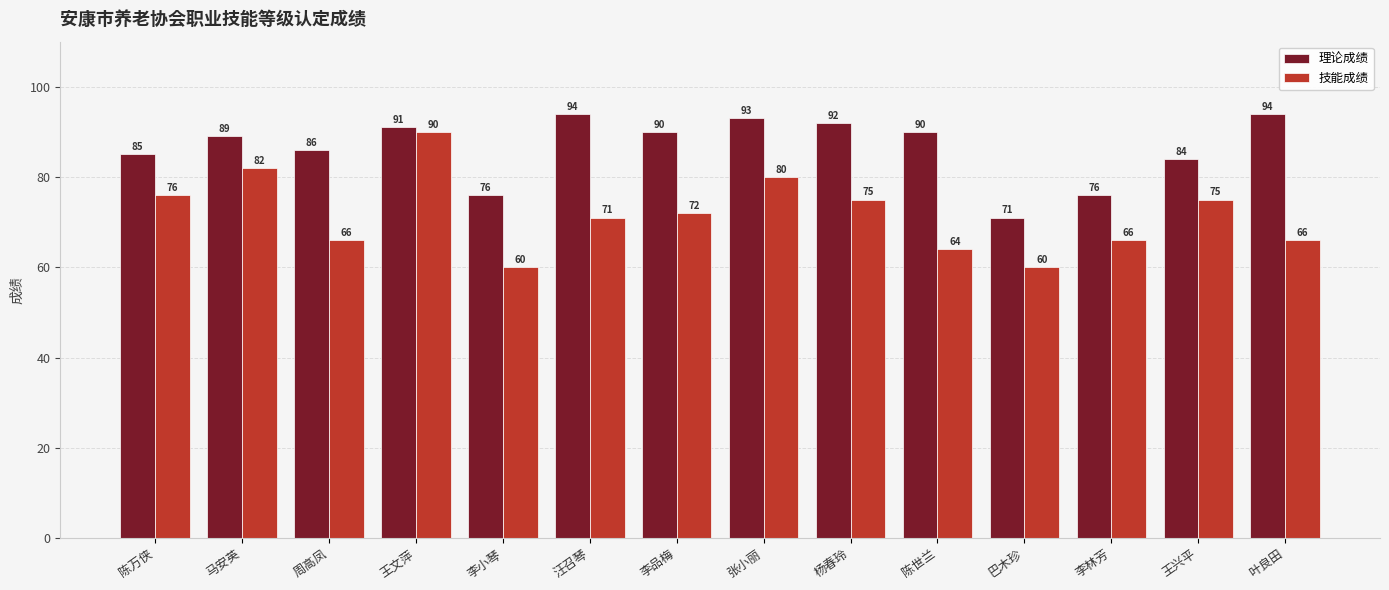

At how many categories does at least one series exceed 65?

14